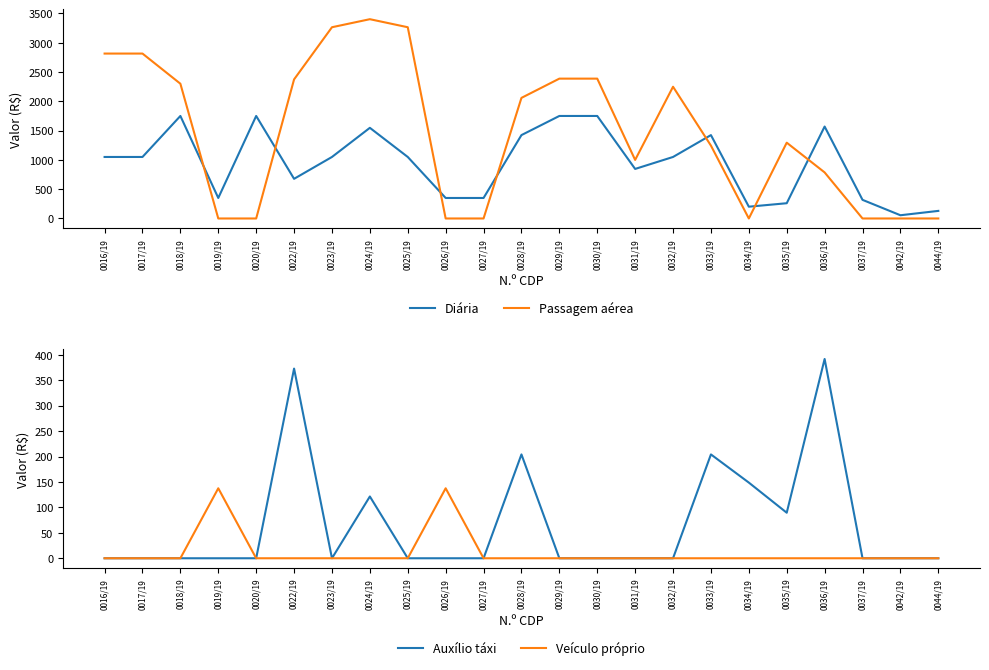

Which category has the lowest value in the Veículo próprio series?

0016/19